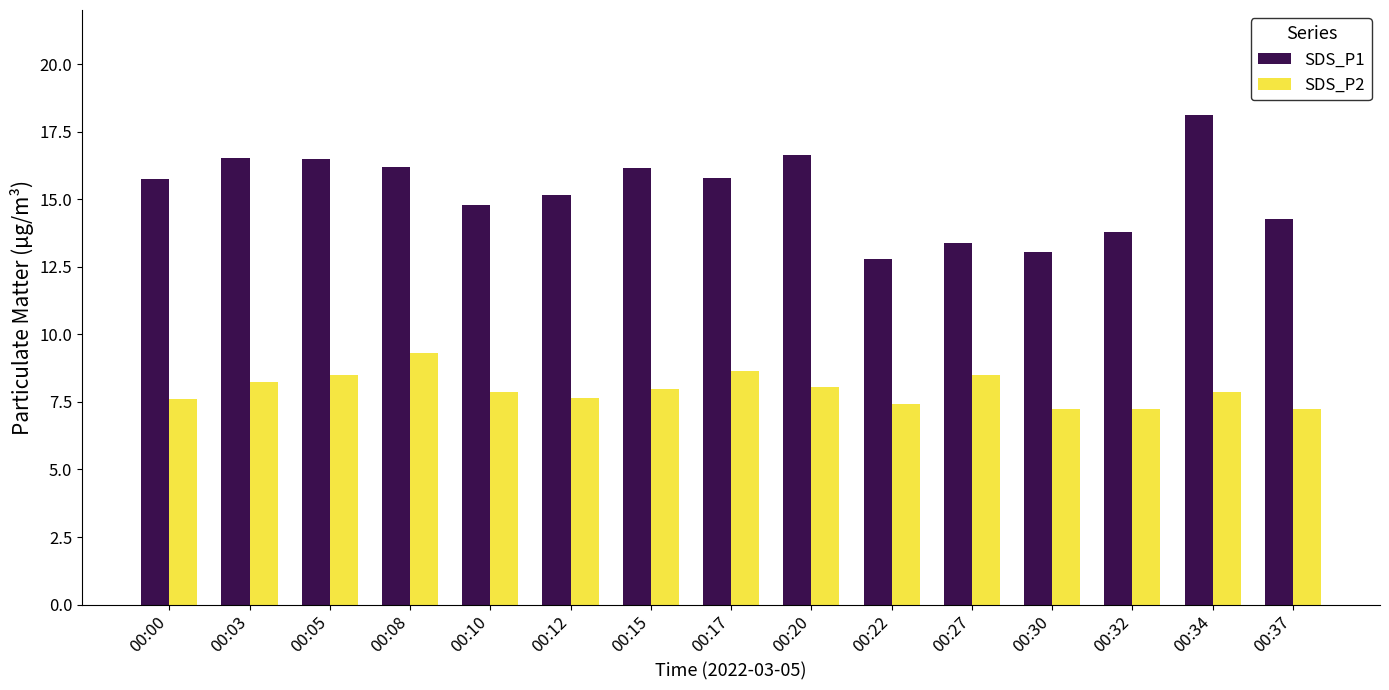

What is the difference between the maximum and minimum values in the SDS_P1 series?

5.4